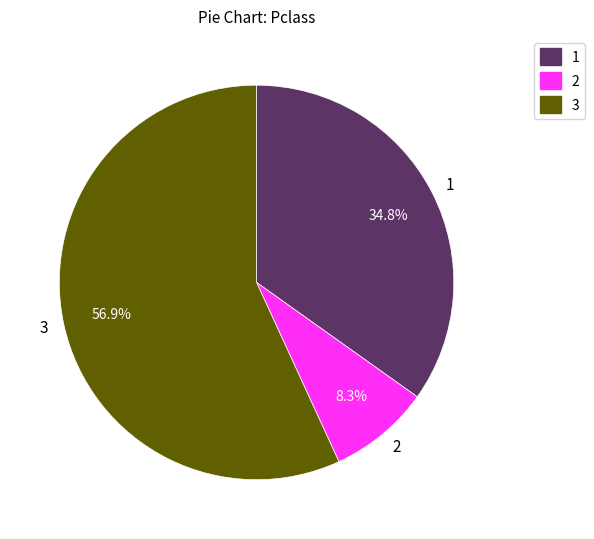

To the nearest percent, what is the average slice percentage?

33%